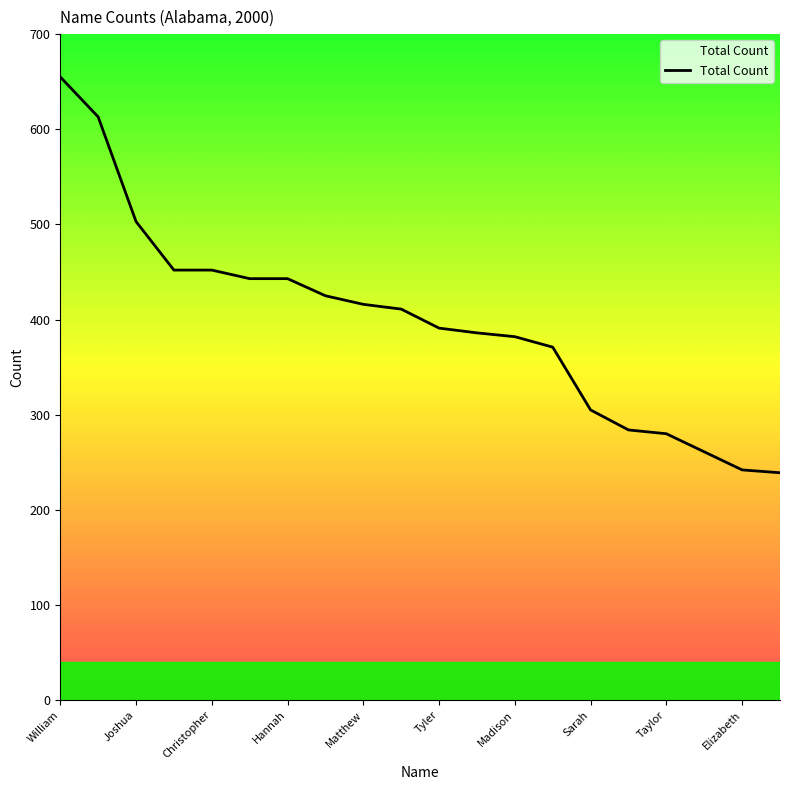

What is the difference between the maximum and minimum values?

416